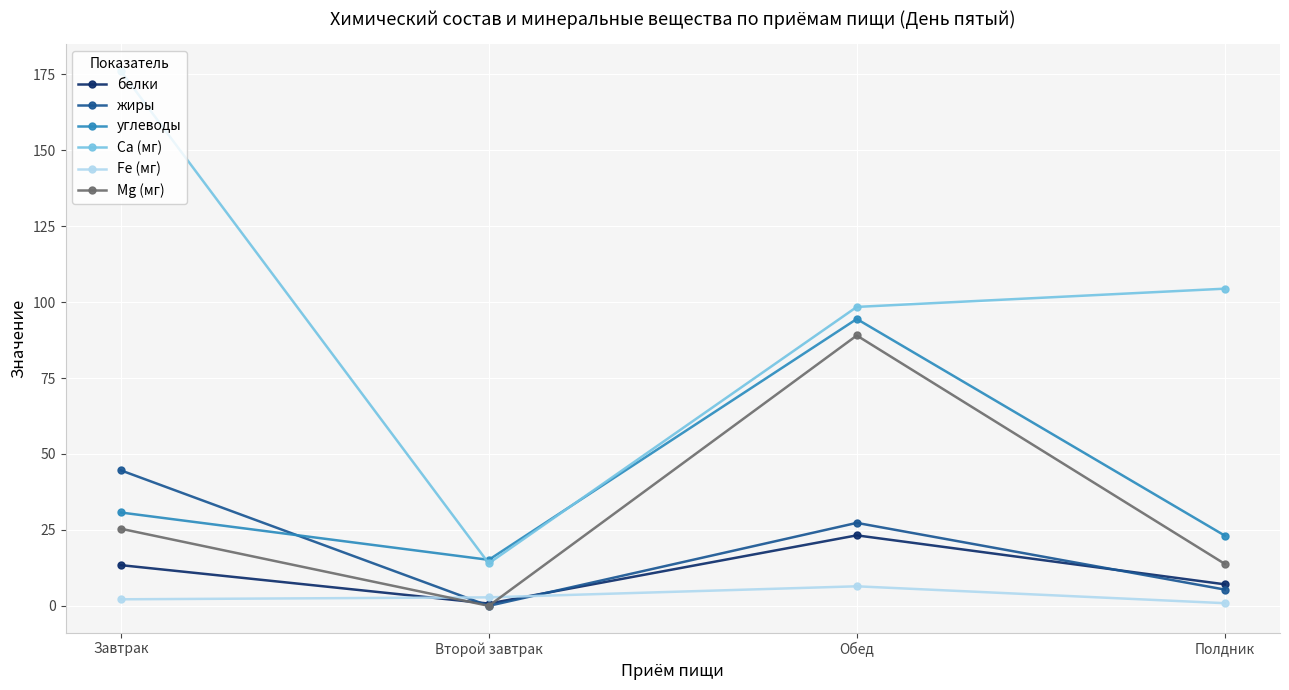

How many values in the Mg (мг) series exceed 25?

2